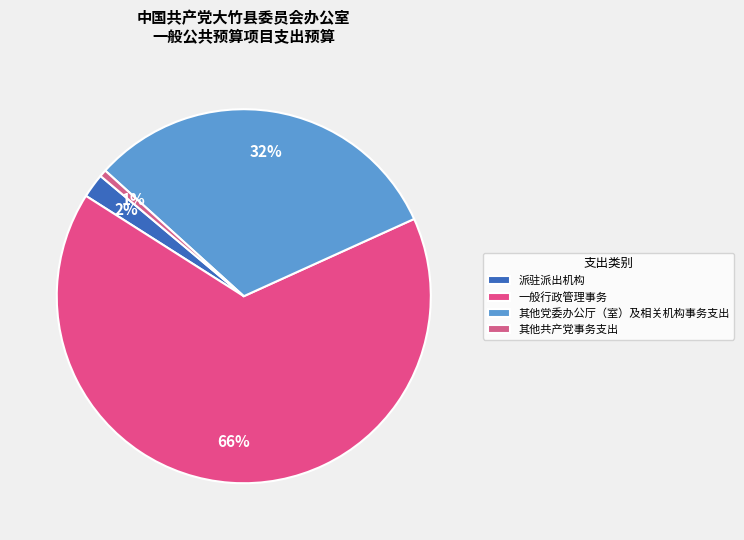

Is it true that 其他共产党事务支出 is 1% of the pie?

True